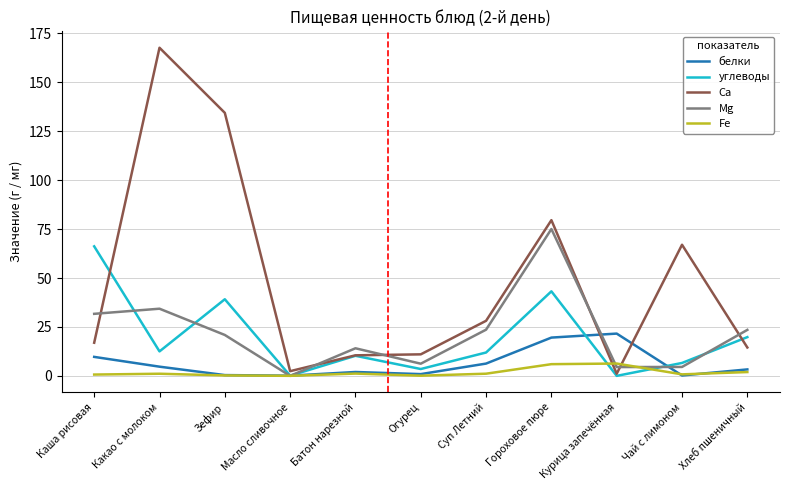

How many interior local peaks does the Mg series have?

3